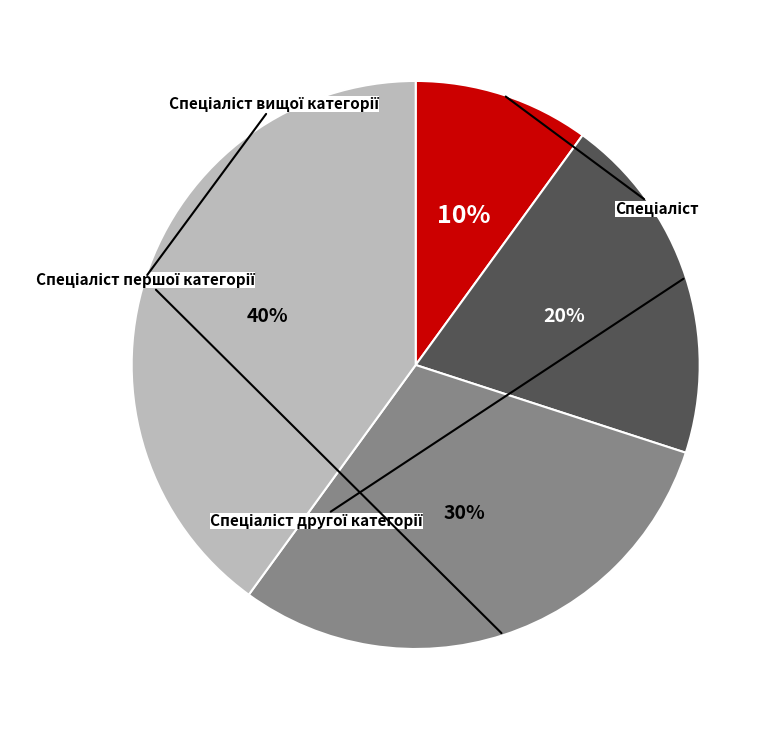

To the nearest percent, what portion does Спеціаліст вищої категорії represent?

40%